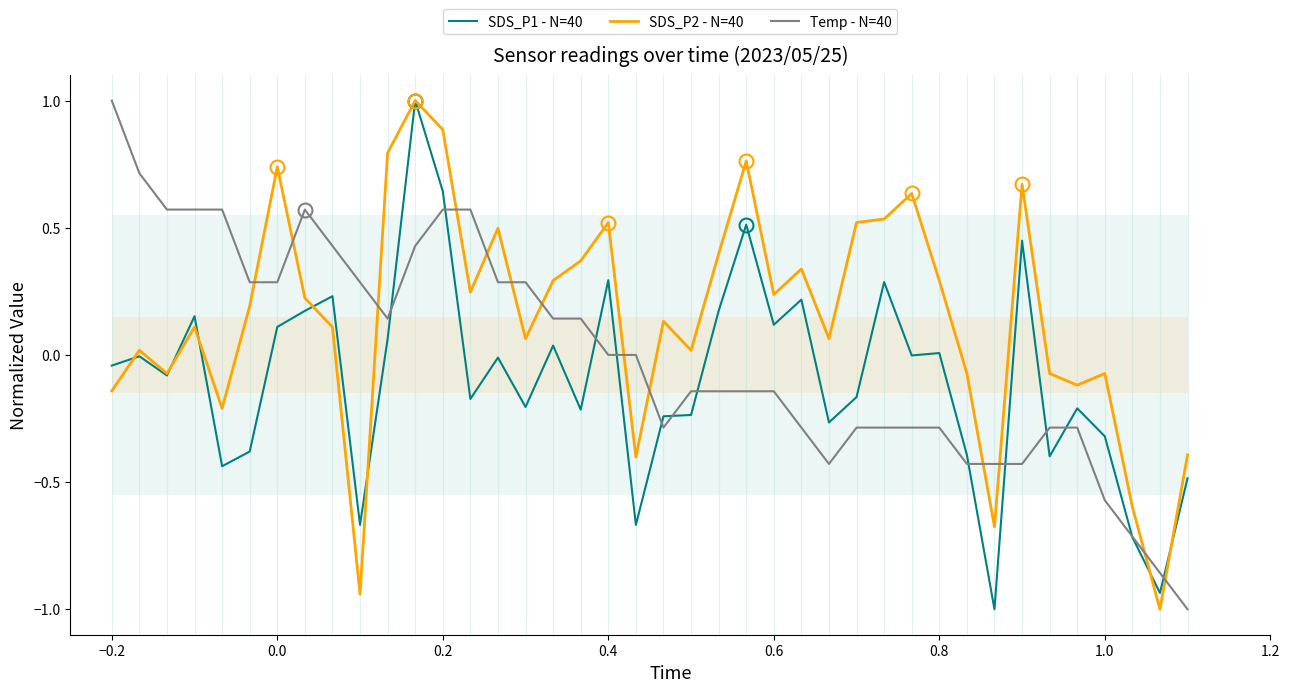

What is the minimum value for SDS_P1 - N=40?

-1.0